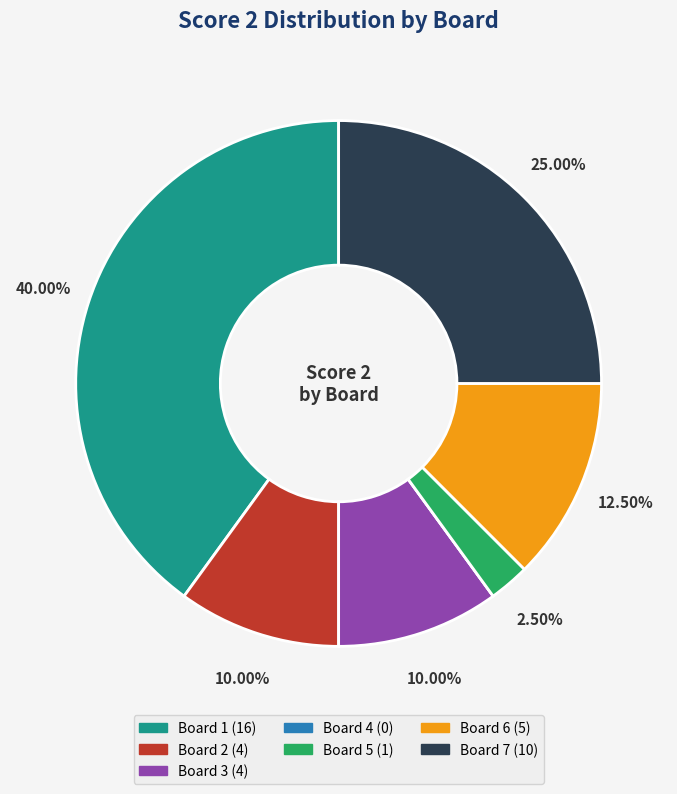

Which slice is the largest?

Board 1